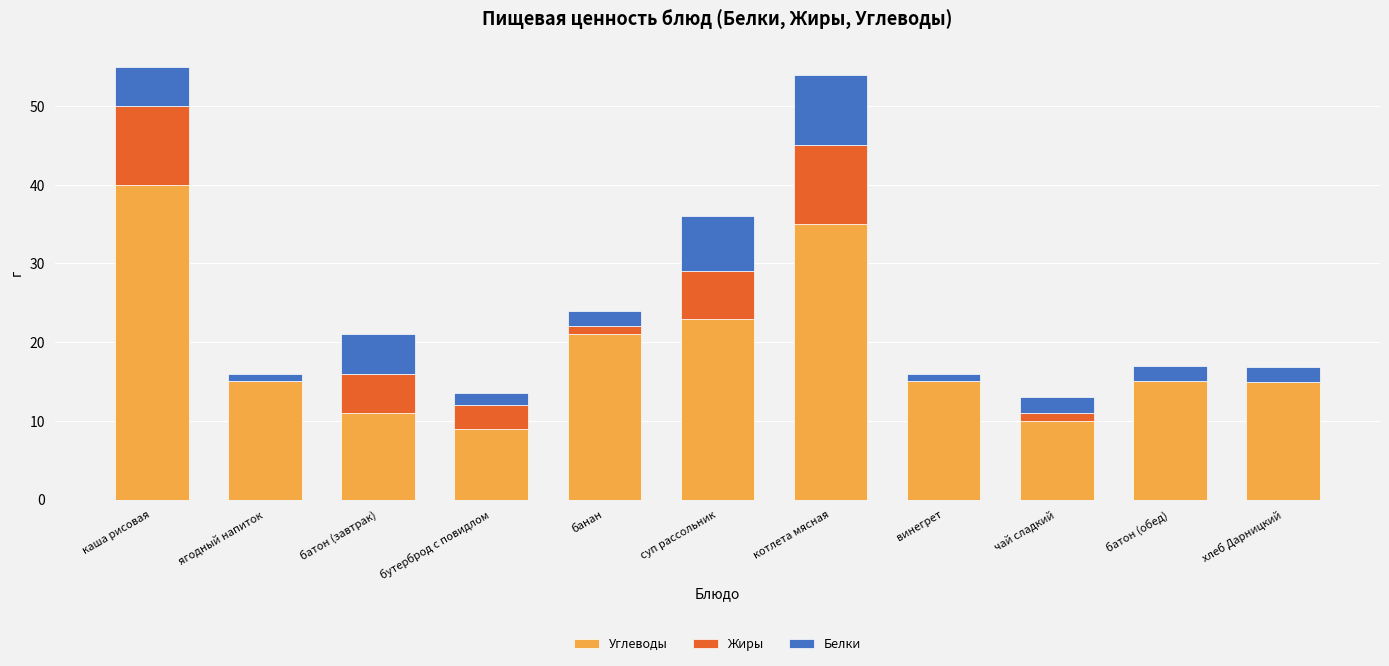

At which label does Углеводы reach its peak?

каша рисовая